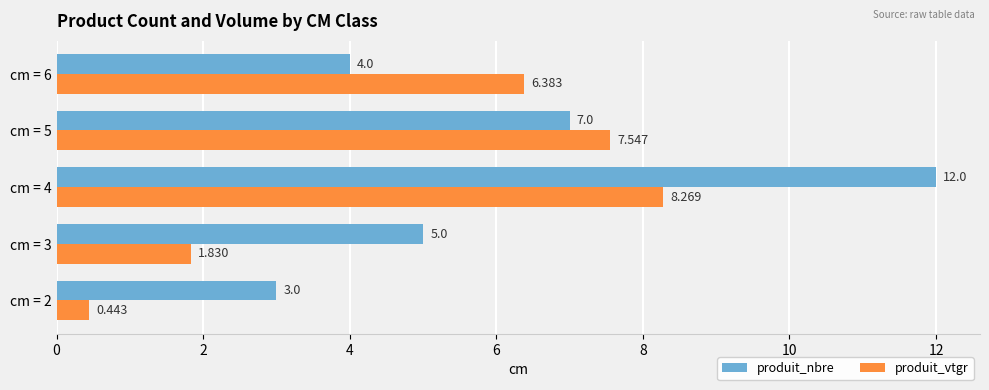

Between cm = 2 and cm = 5, which series saw the biggest shift?

produit_vtgr